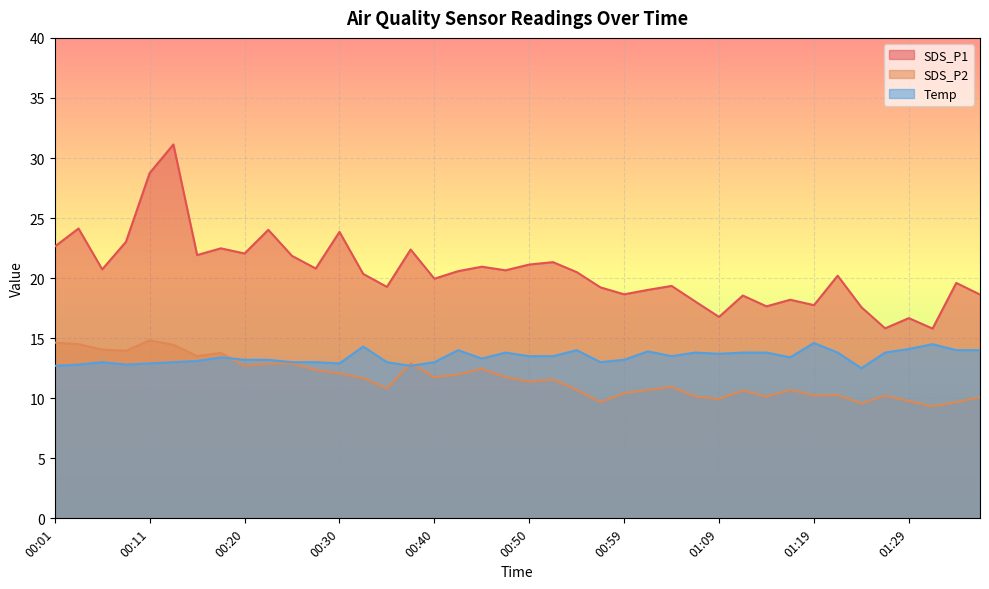

What is the label of the 38th point from the right?

00:06